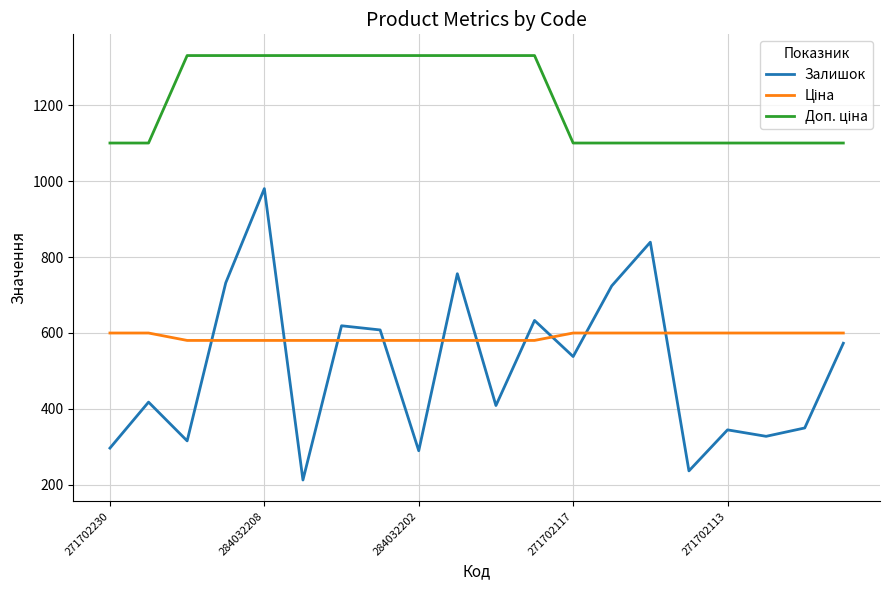

Which series has the widest spread of values?

Залишок